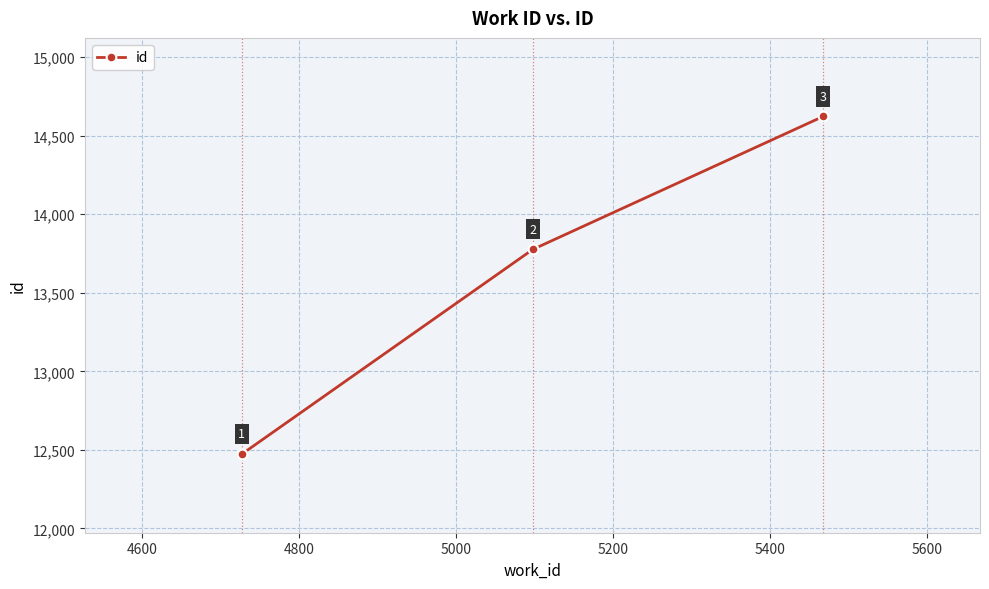

What is the average value?

13624